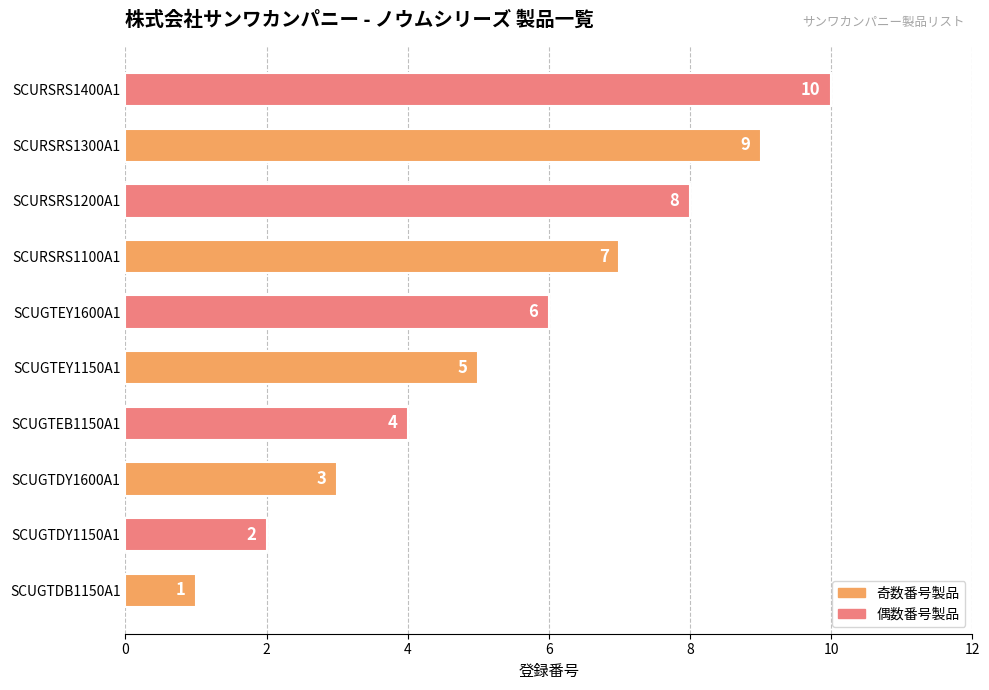

Where is the data nearest to the value 5?

SCUGTEY1150A1